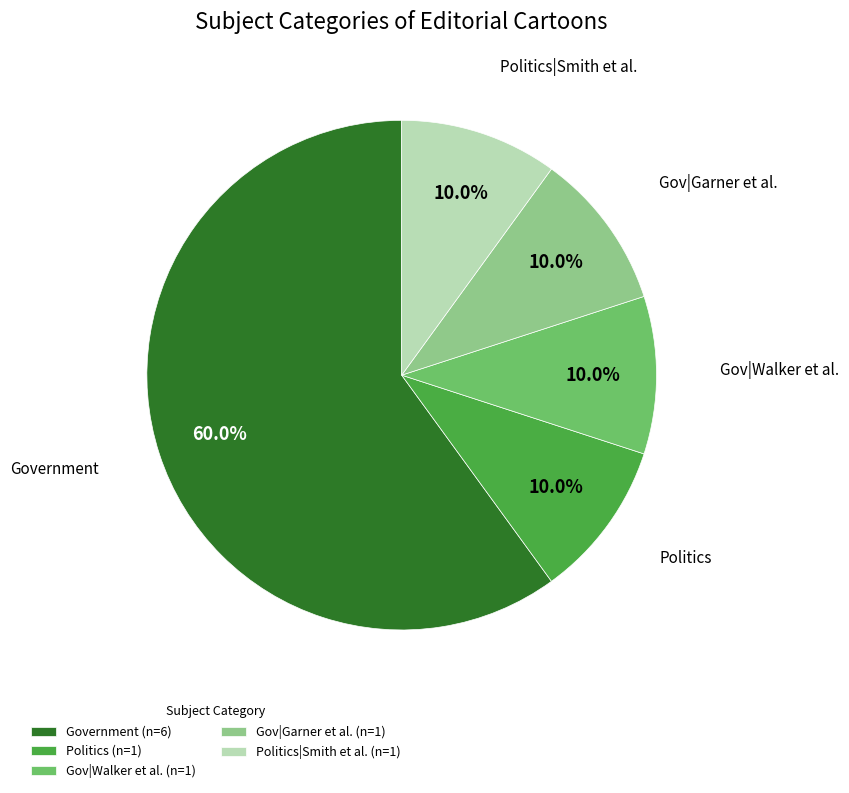

What is the largest slice in the pie chart?

Government (n=6)